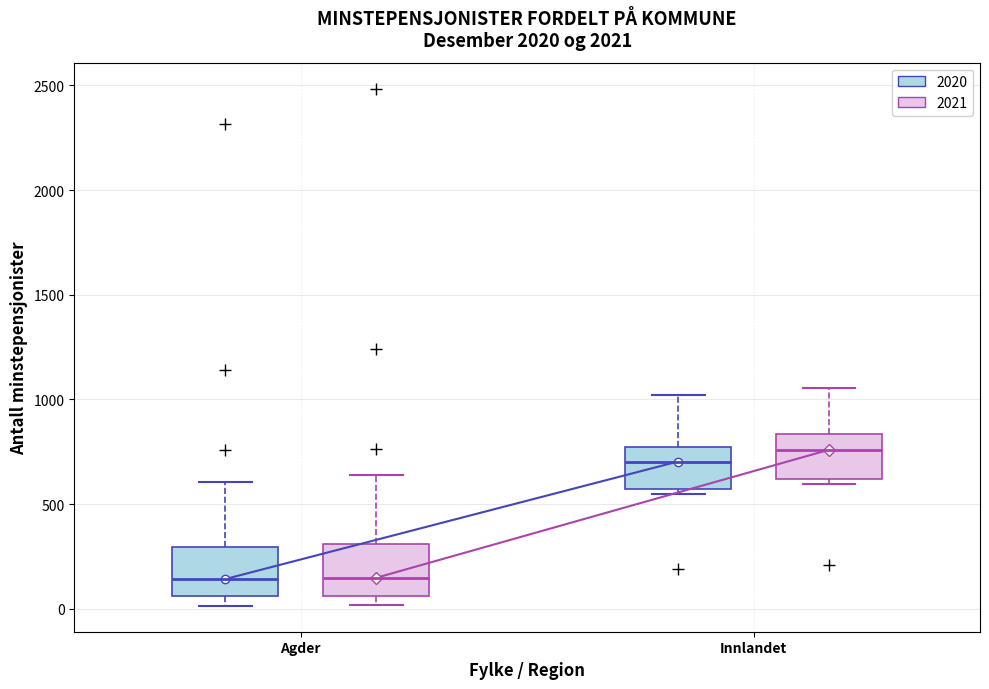

Where does the upper whisker of the box for Agder (2020) end on the y-axis? The values are not printed on the chart, so give them approximately, as read against the axis.

600